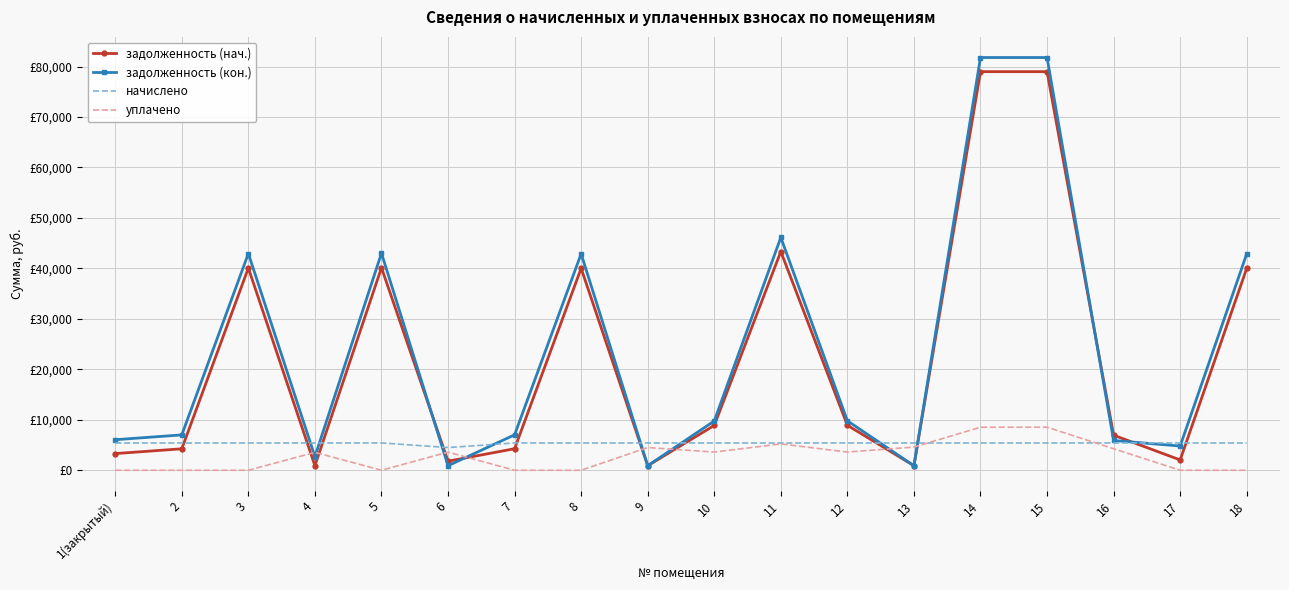

Between which two adjacent categories do задолженность (кон.) and уплачено first intersect?

3 and 4